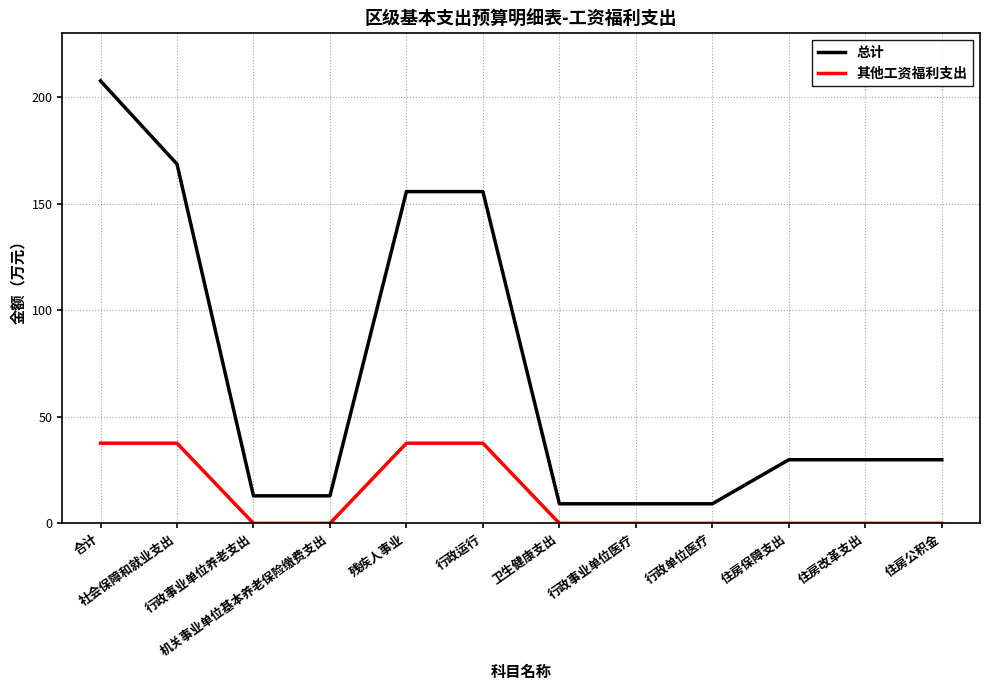

True or false: 其他工资福利支出 and 总计 cross at least once.

False